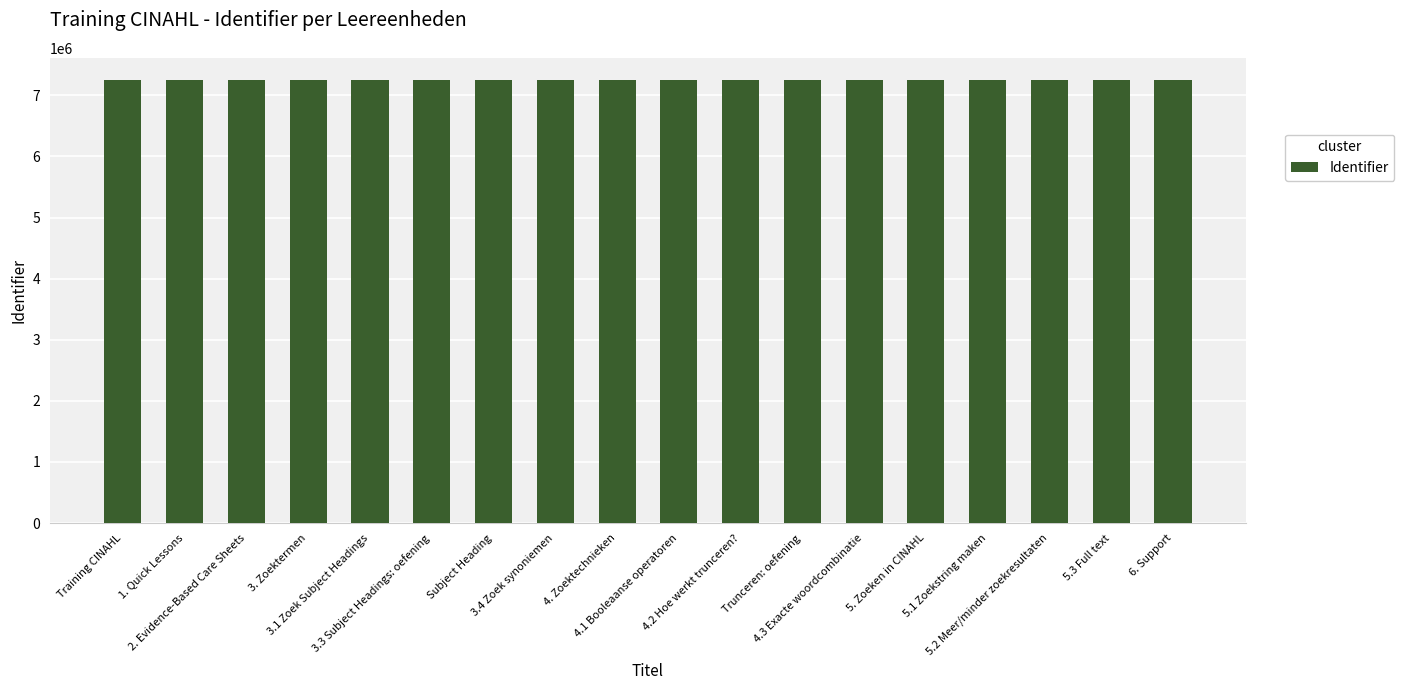

What is the smallest value displayed?

7246527